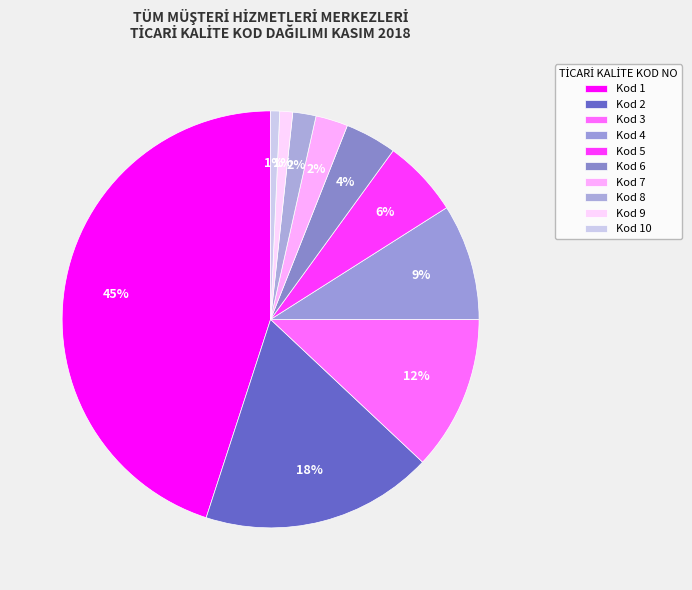

Is there any slice that represents more than half of the pie?

No